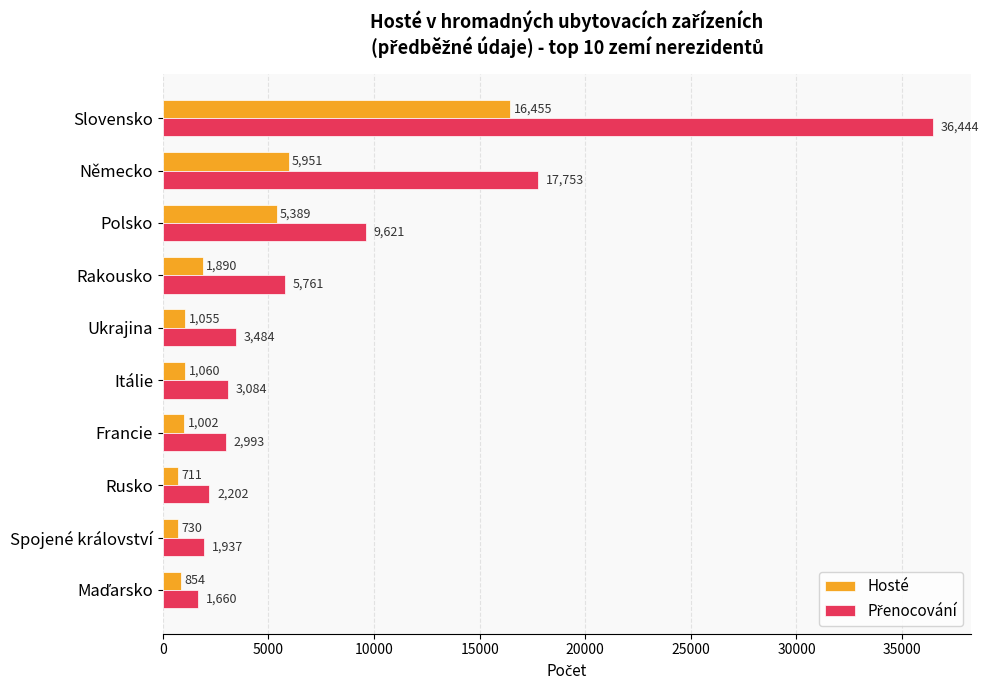

The value of Hosté at Německo is 5951. True or false?

True